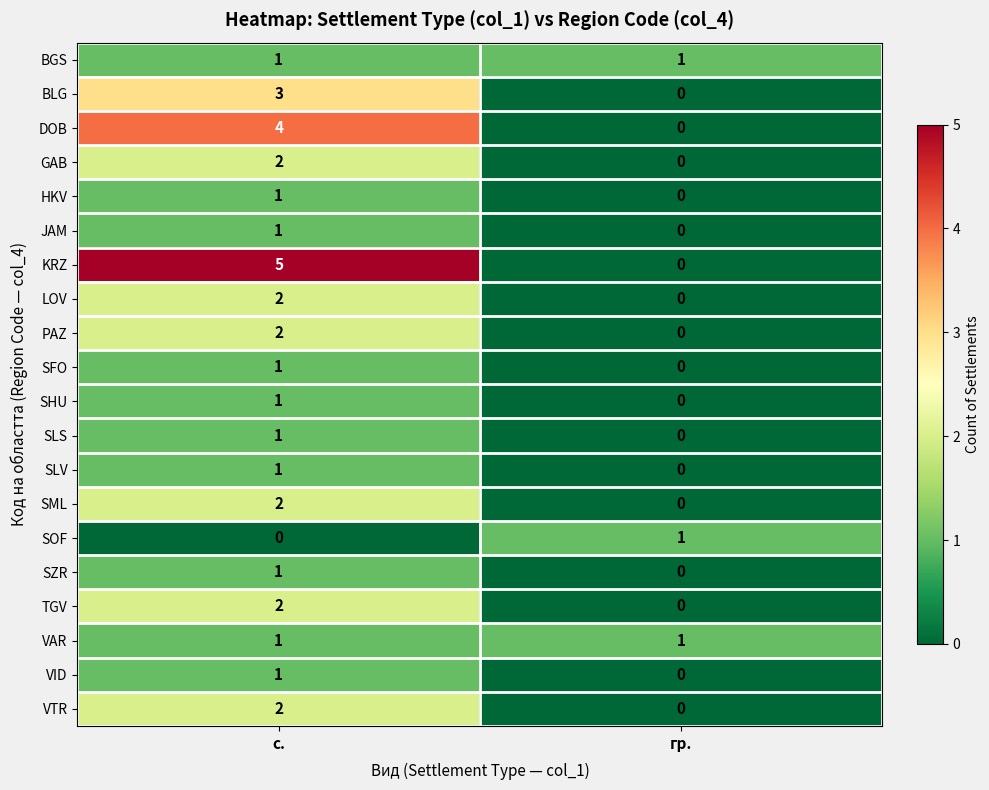

Rank the categories by DOB value from highest to lowest.

с., гр.